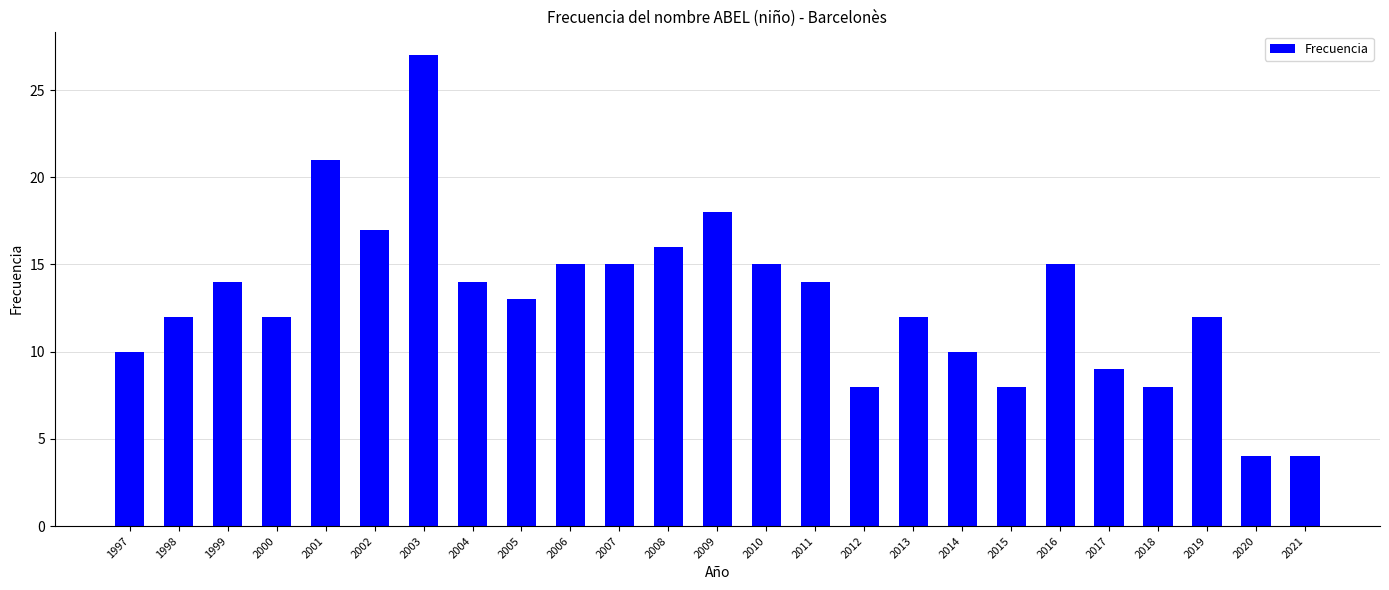

Which has a higher value, 2021 or 2018?

2018